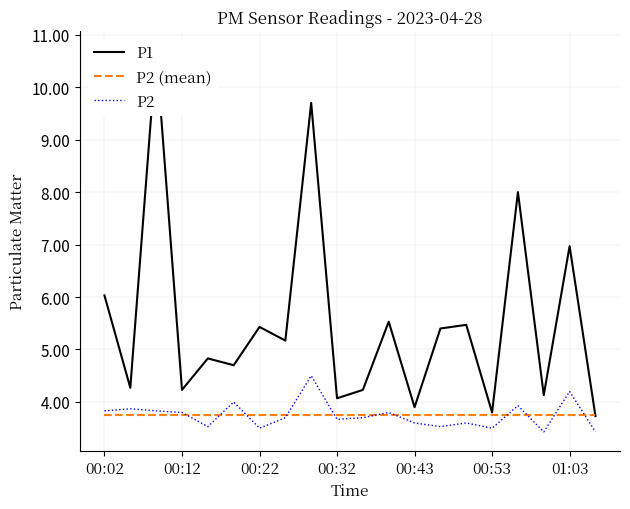

What is the sum of all P1 values?

110.3